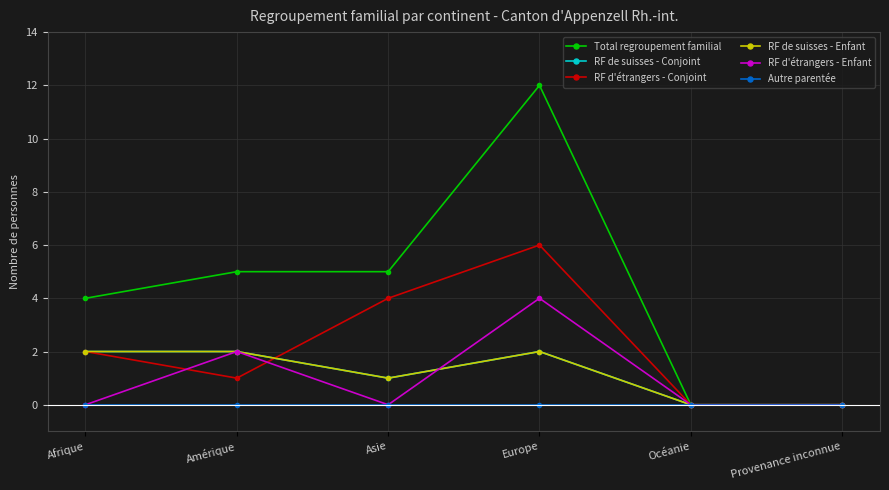

Between Océanie and Amérique, which is larger?

Amérique